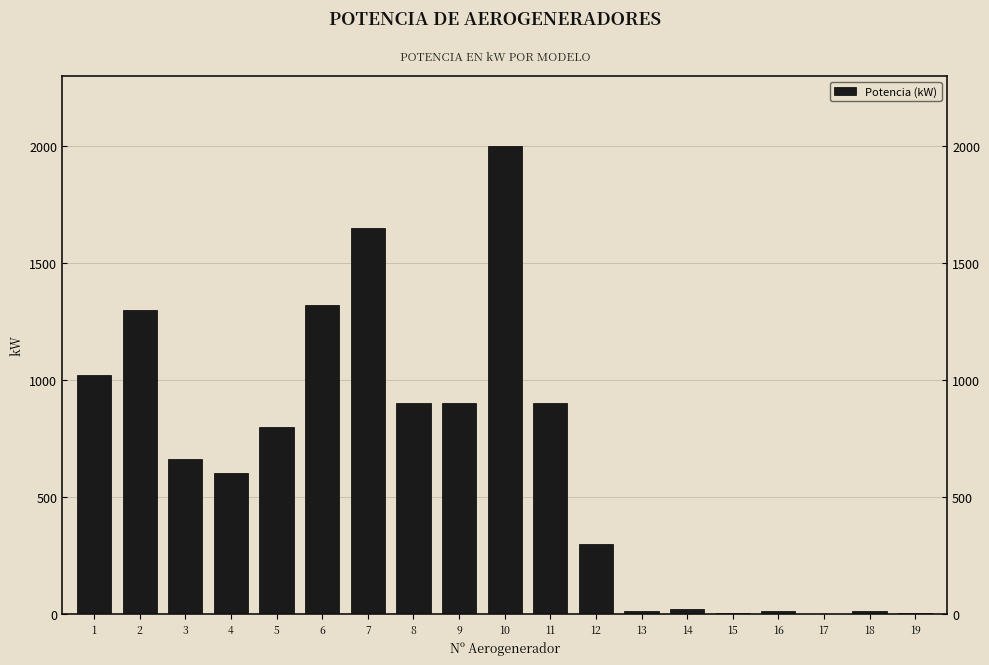

What is the greatest value displayed?

2000.0